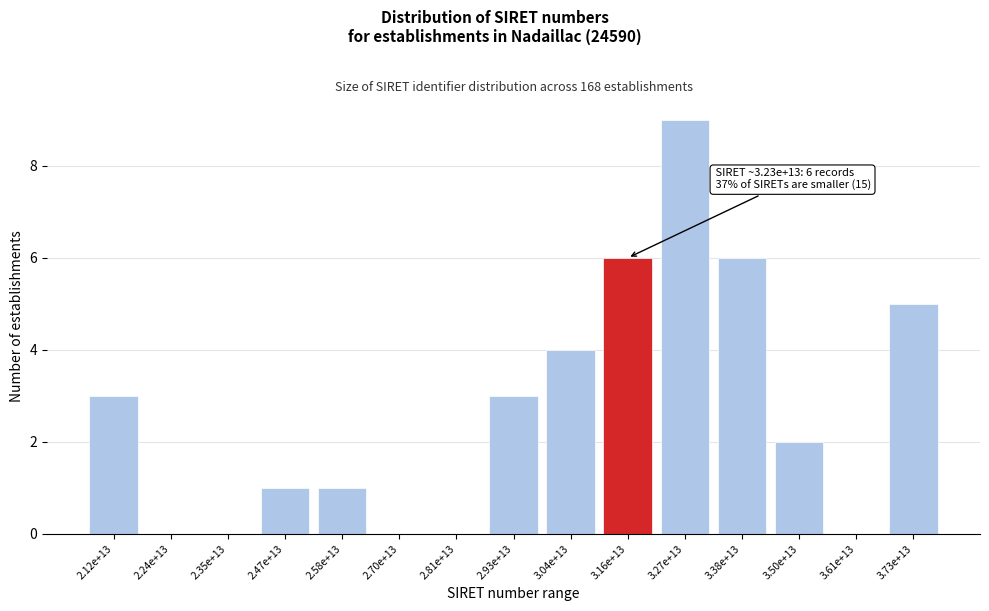

Reading left to right, transcribe all the data shown in this chart.

2.12e+13=3	2.24e+13=0	2.35e+13=0	2.47e+13=1	2.58e+13=1	2.70e+13=0	2.81e+13=0	2.93e+13=3	3.04e+13=4	3.16e+13=6	3.27e+13=9	3.38e+13=6	3.50e+13=2	3.61e+13=0	3.73e+13=5